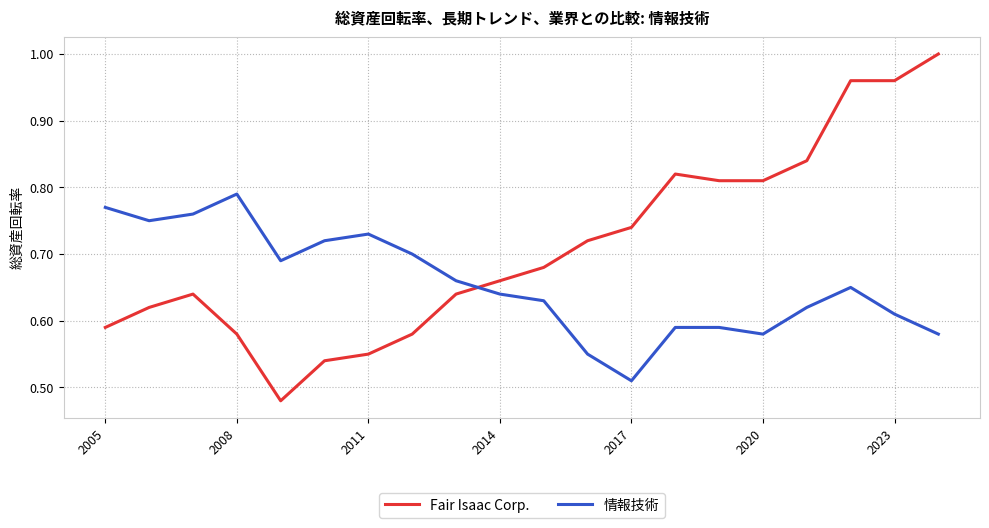

Rank the series by their average value, from lowest to highest.

情報技術, Fair Isaac Corp.